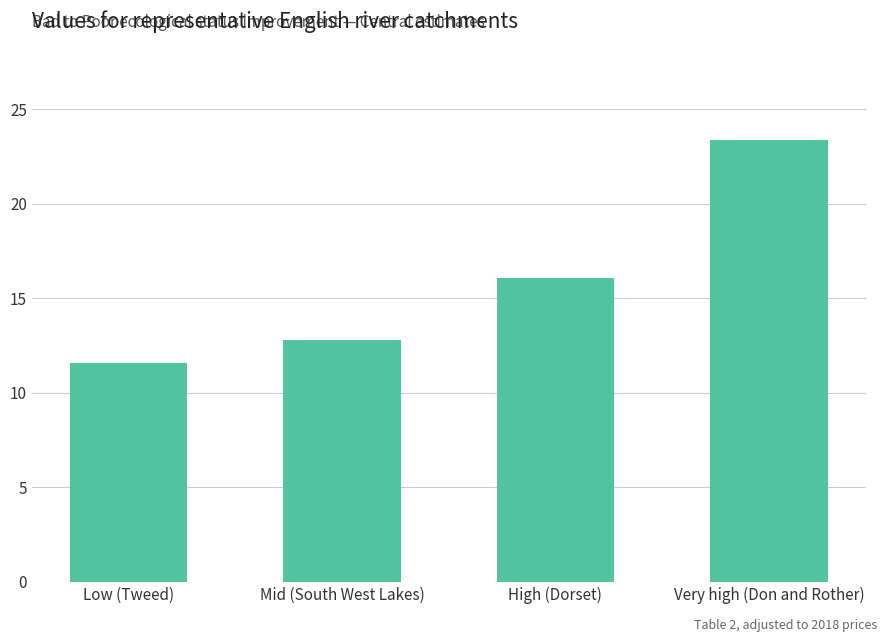

What is the change in value from Mid (South West Lakes) to High (Dorset)?

+3.3